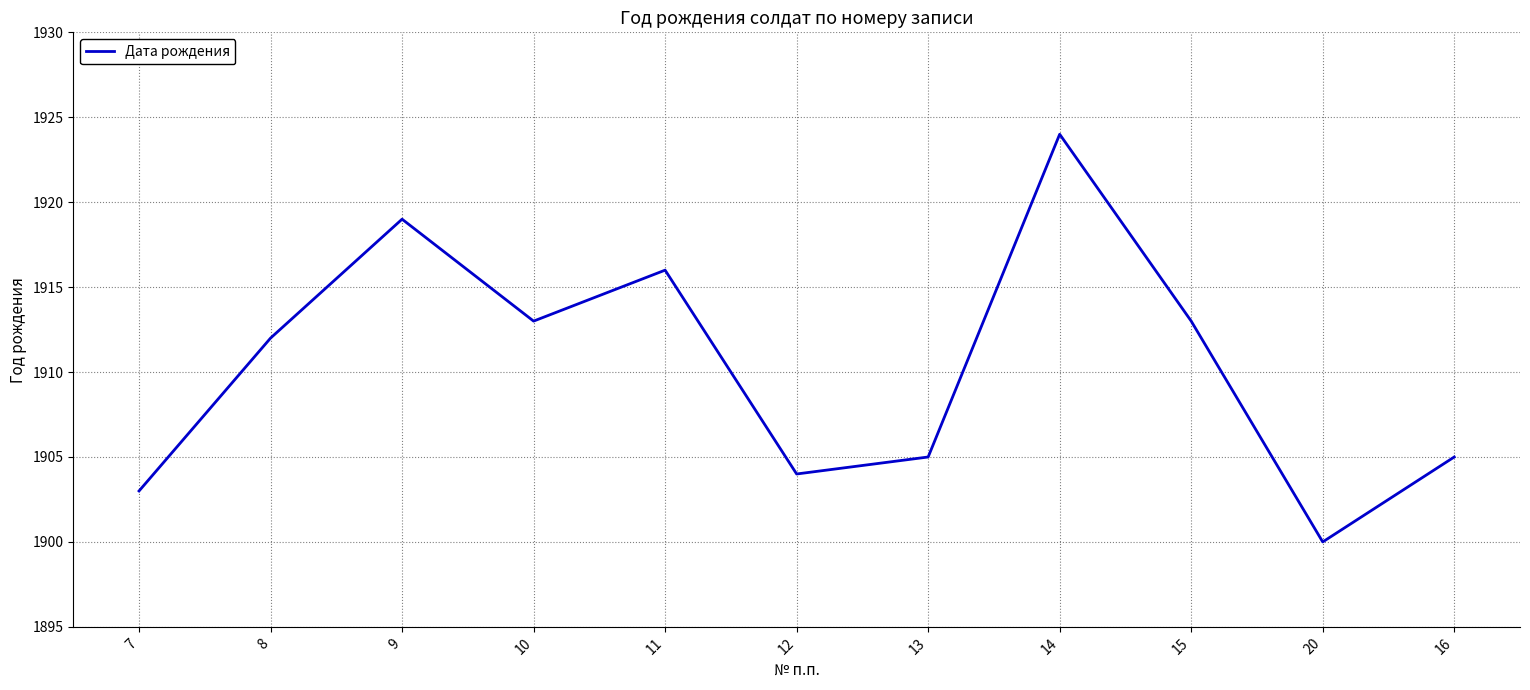

What is the ratio of the value at 20 to the value at 11?

1.0